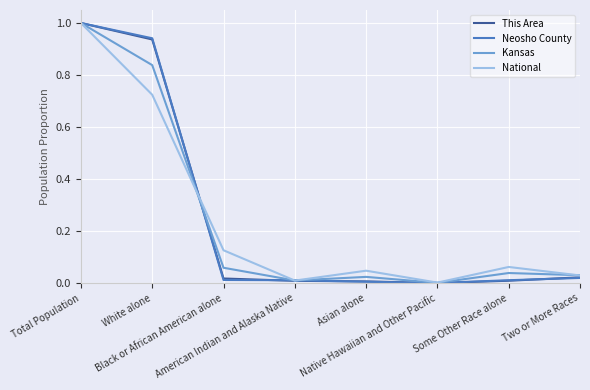

What is the highest value of the National series?

1.0